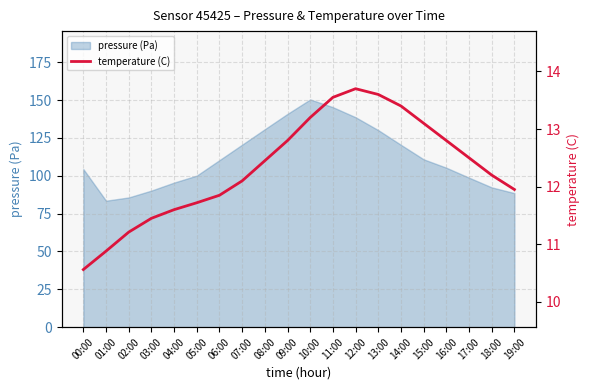

Which label corresponds to the smallest value in the chart?

00:00